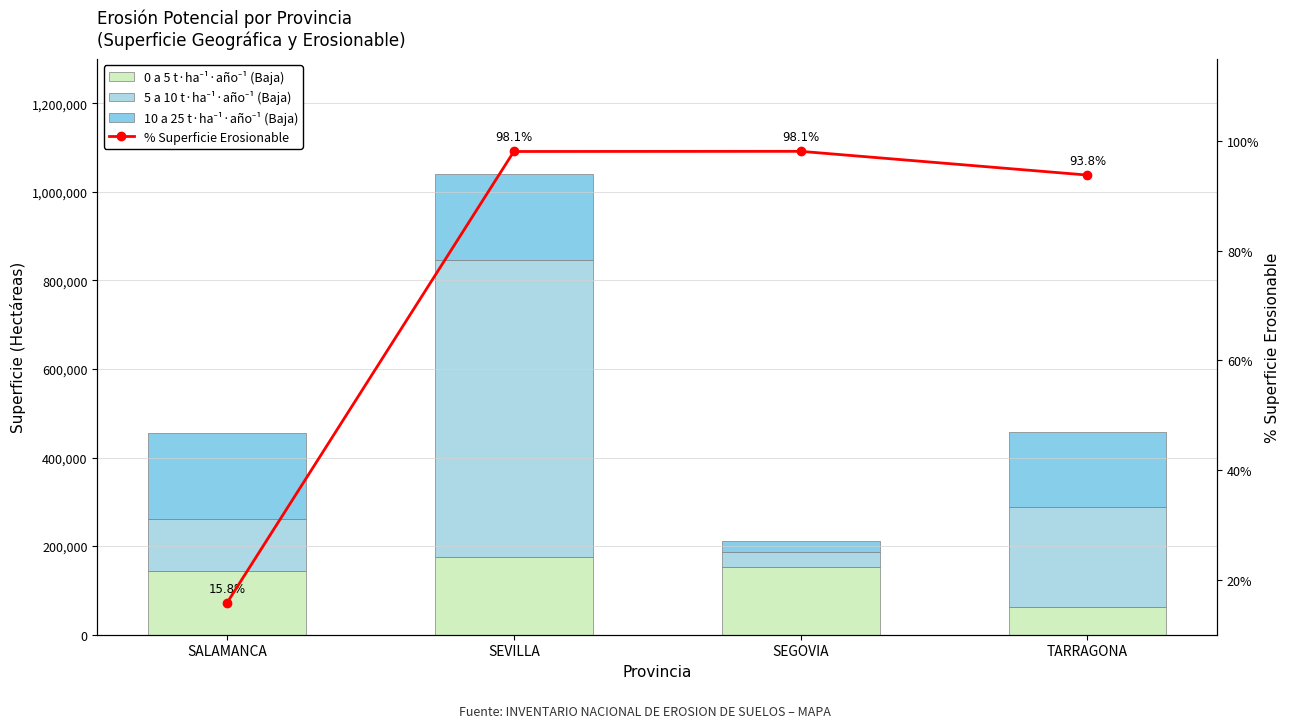

Which category has the lowest value across all series?

SALAMANCA